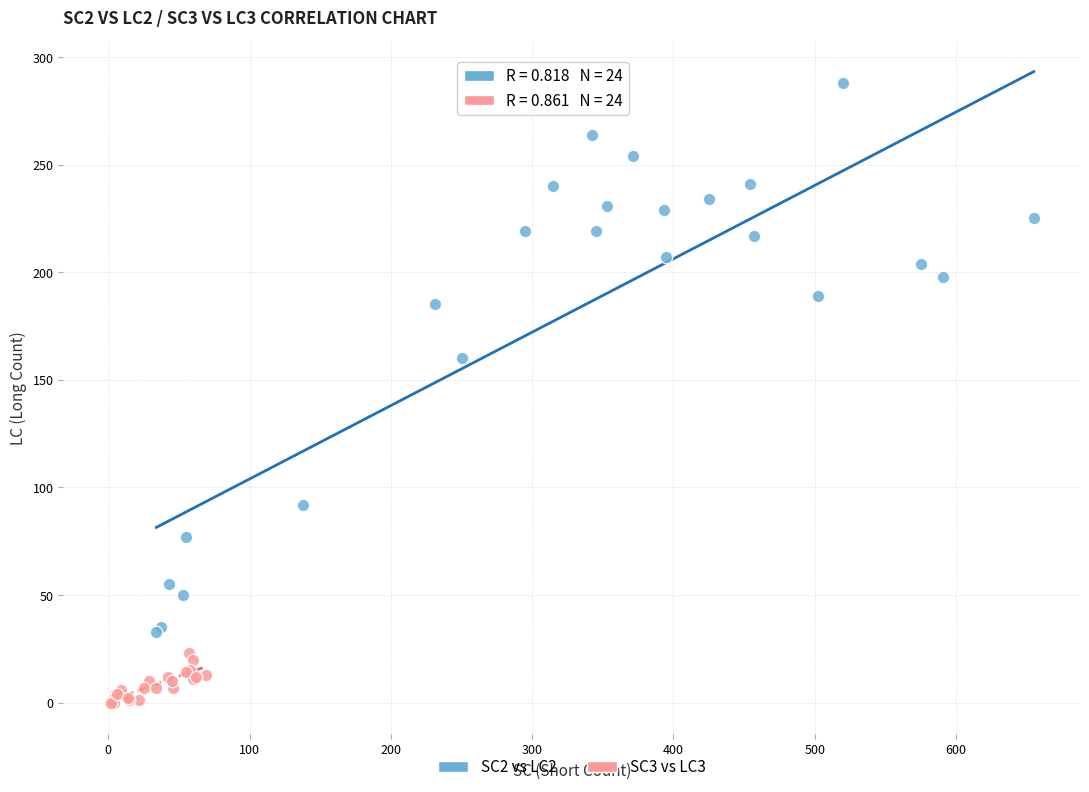

Which series contains the highest Y value?

SC2 vs LC2